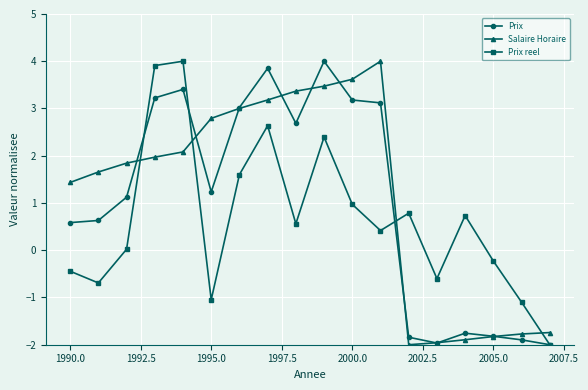

What is the highest value of the Prix series?

4.0